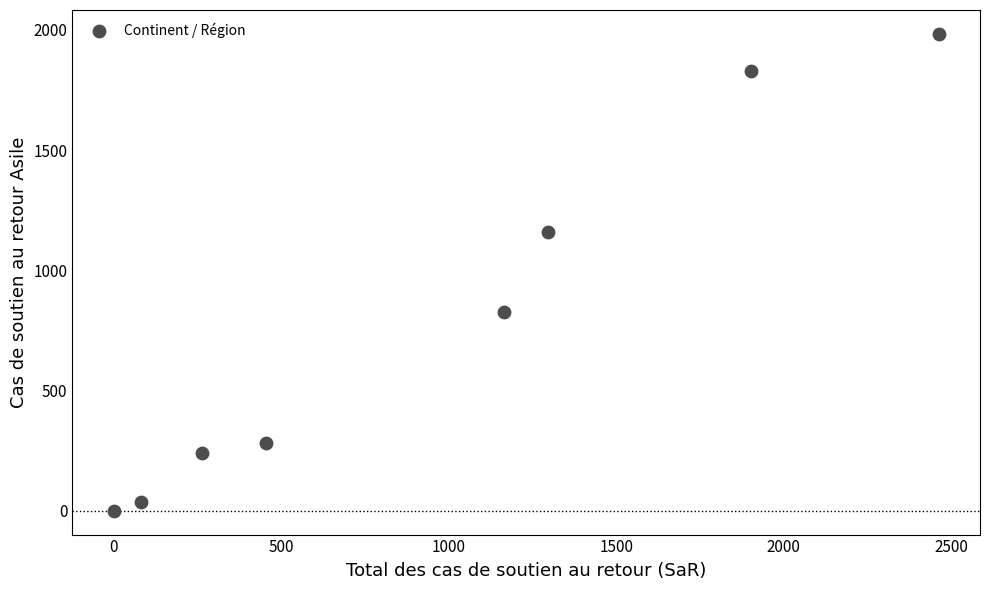

What is the range of Y values (max minus min)?

1983